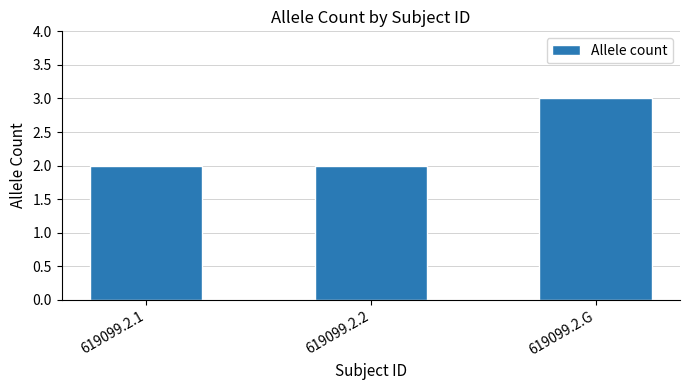

True or false: the data shows 3 at 619099.2.2.

False